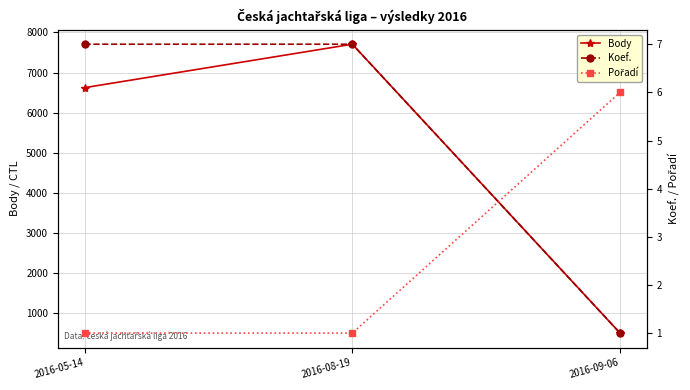

Which series has the widest spread of values?

Body